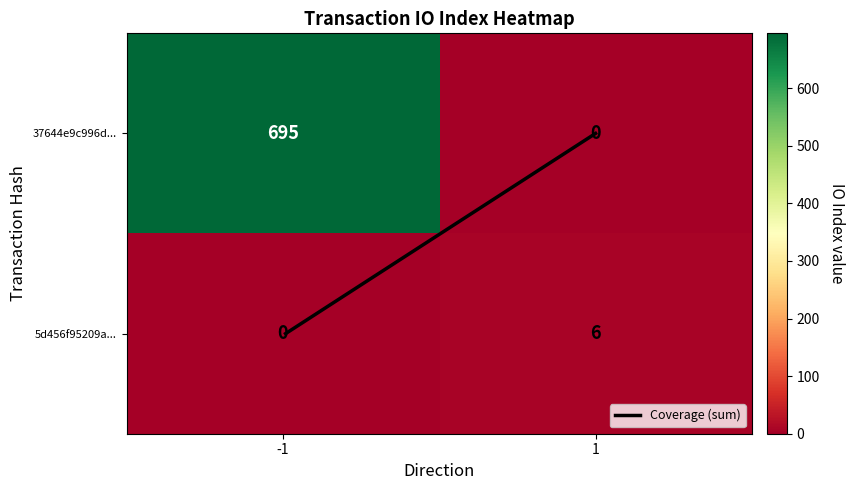

Reading right to left, transcribe all the data shown in this chart.

37644e9c996d...: 1=0	-1=695
5d456f95209a...: 1=6	-1=0